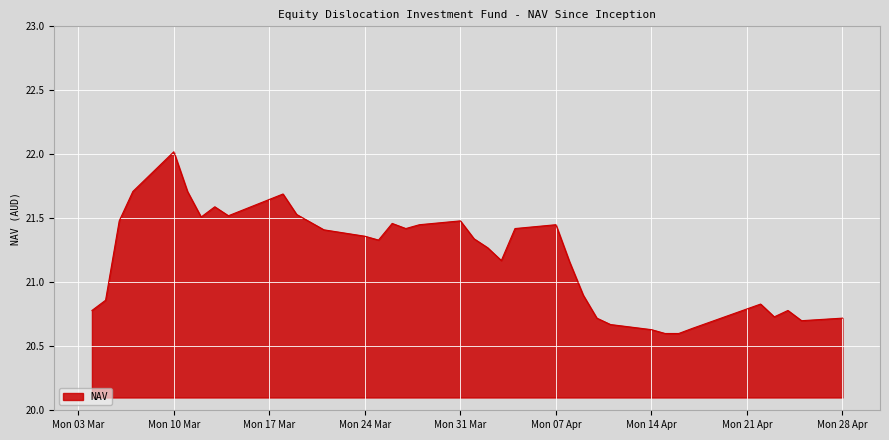

What is the difference between the maximum and minimum values?

1.4